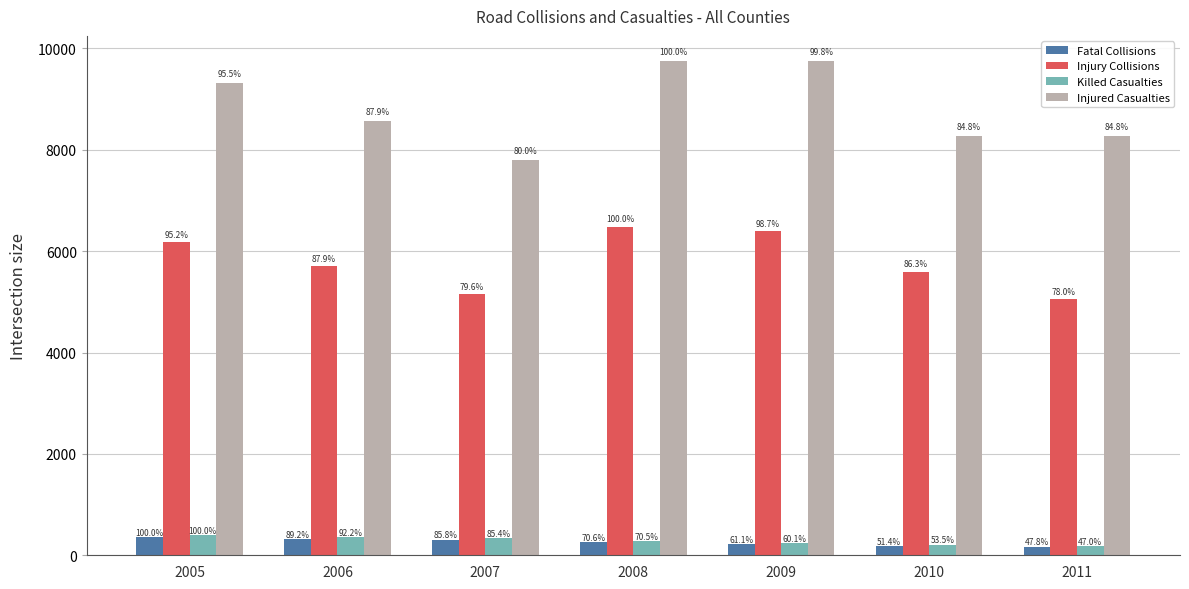

What are all the series names shown in the legend?

Fatal Collisions, Injury Collisions, Killed Casualties, Injured Casualties